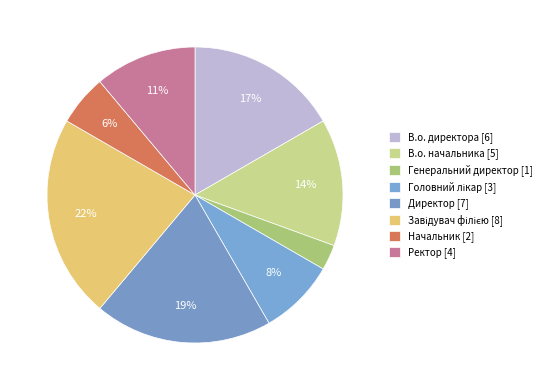

What is the total percentage of Директор and В.о. директора?

36.1%